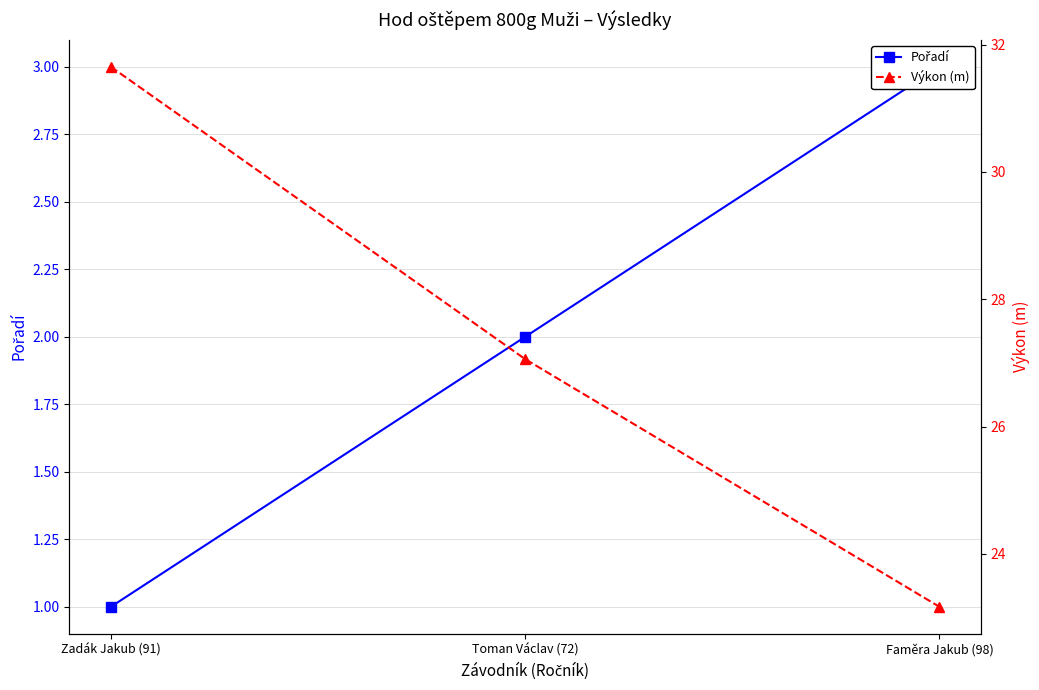

What is the difference between the maximum and minimum values in the Pořadí series?

2.0